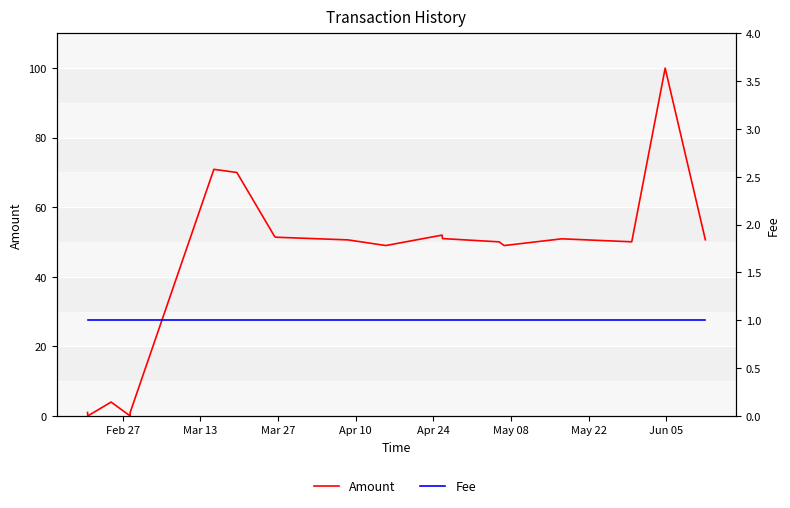

True or false: Fee has a value of 1.0 at Apr 24.

True